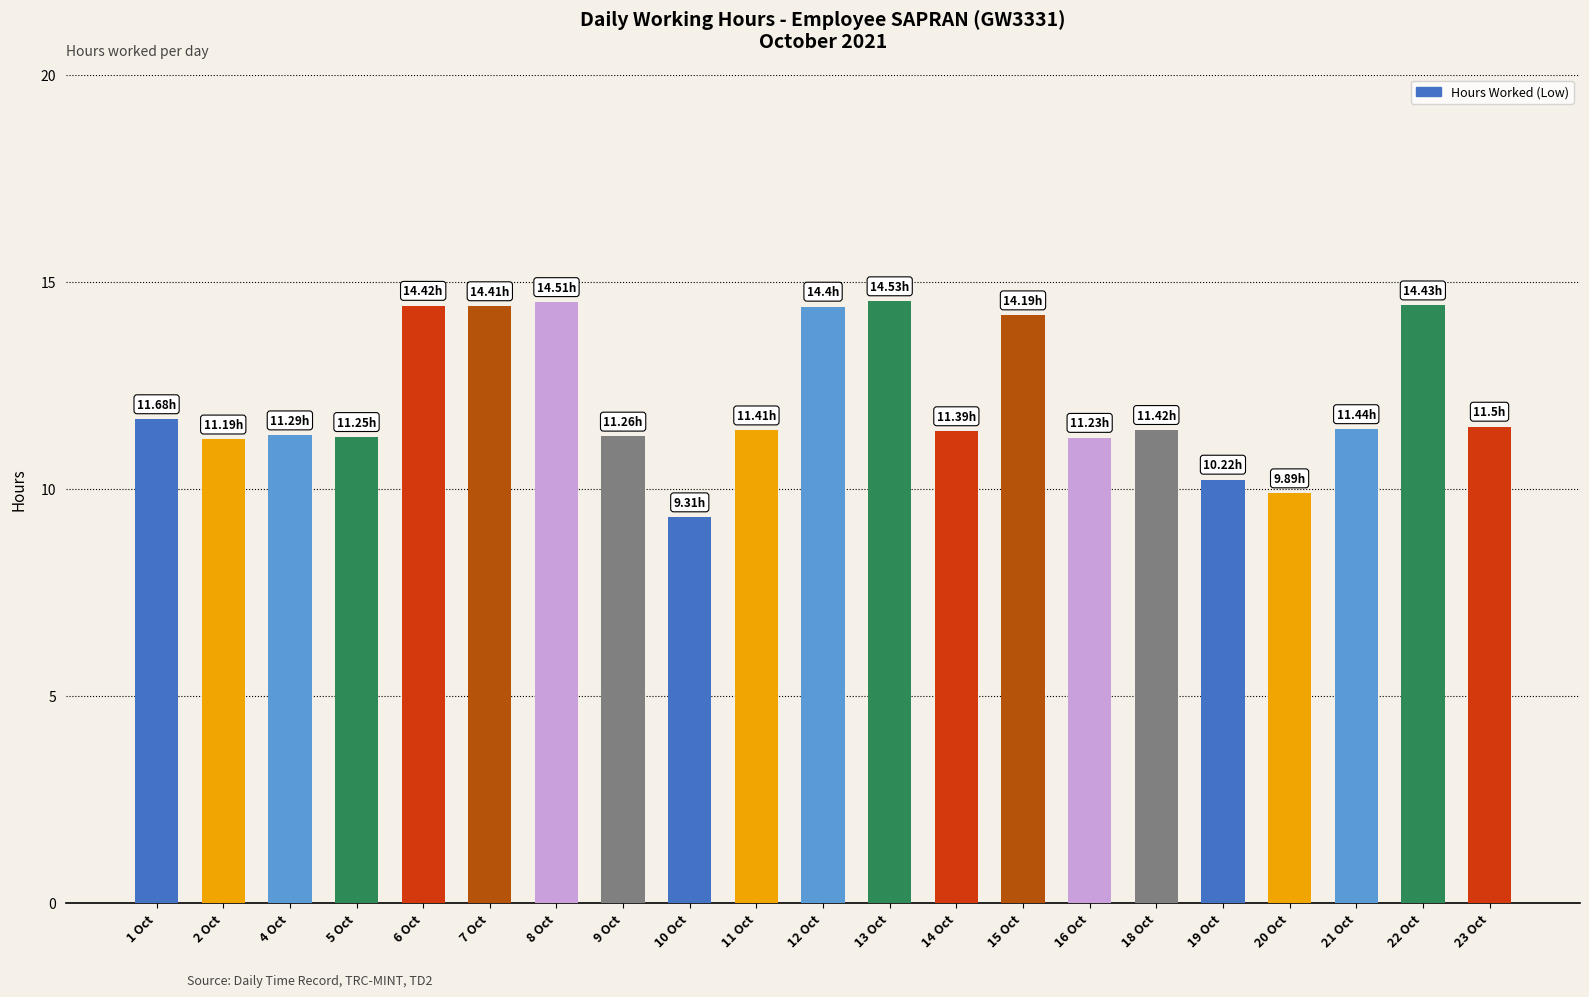

The chart shows a value of 20.3 at 21 Oct. True or false?

False